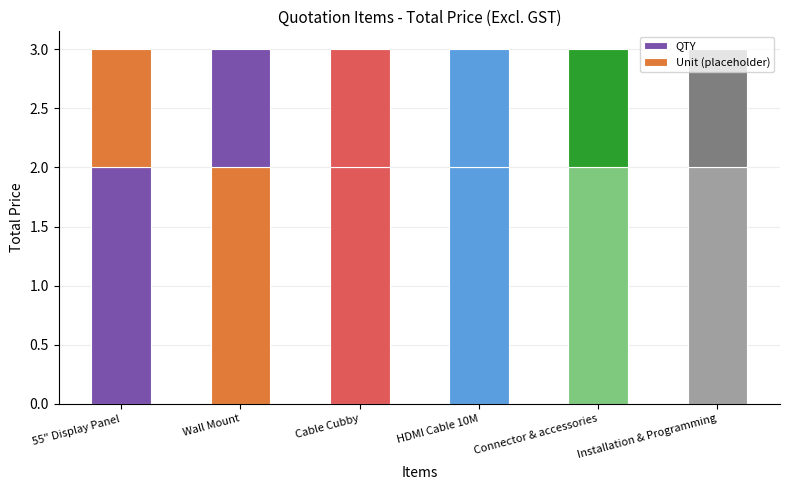

Does the chart contain any negative values?

No